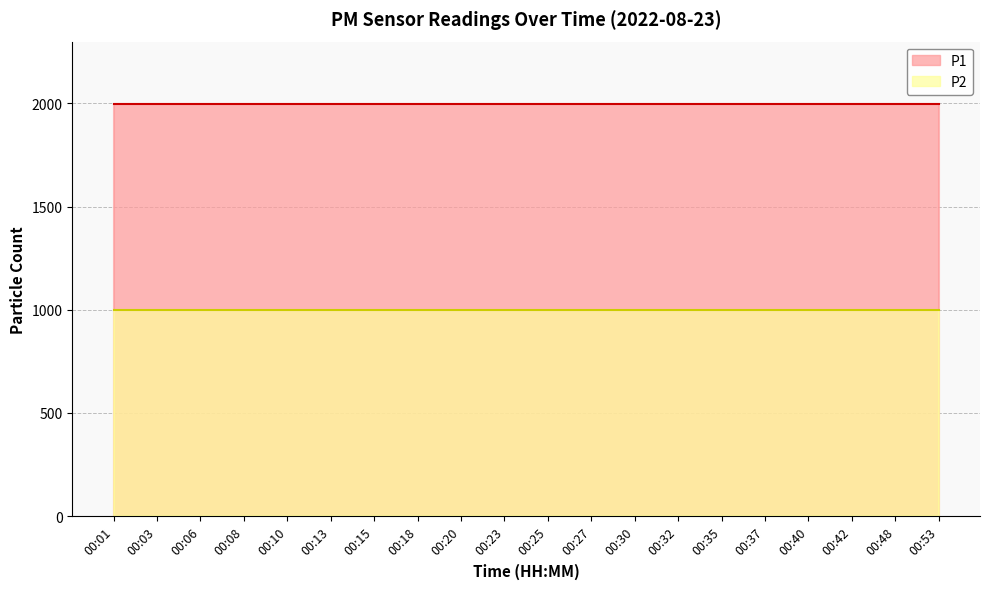

Reading right to left, transcribe all the data shown in this chart.

P1: 1999.9	1999.9	1999.9	1999.9	1999.9	1999.9	1999.9	1999.9	1999.9	1999.9	1999.9	1999.9	1999.9	1999.9	1999.9	1999.9	1999.9	1999.9	1999.9	1999.9
P2: 999.9	999.9	999.9	999.9	999.9	999.9	999.9	999.9	999.9	999.9	999.9	999.9	999.9	999.9	999.9	999.9	999.9	999.9	999.9	999.9